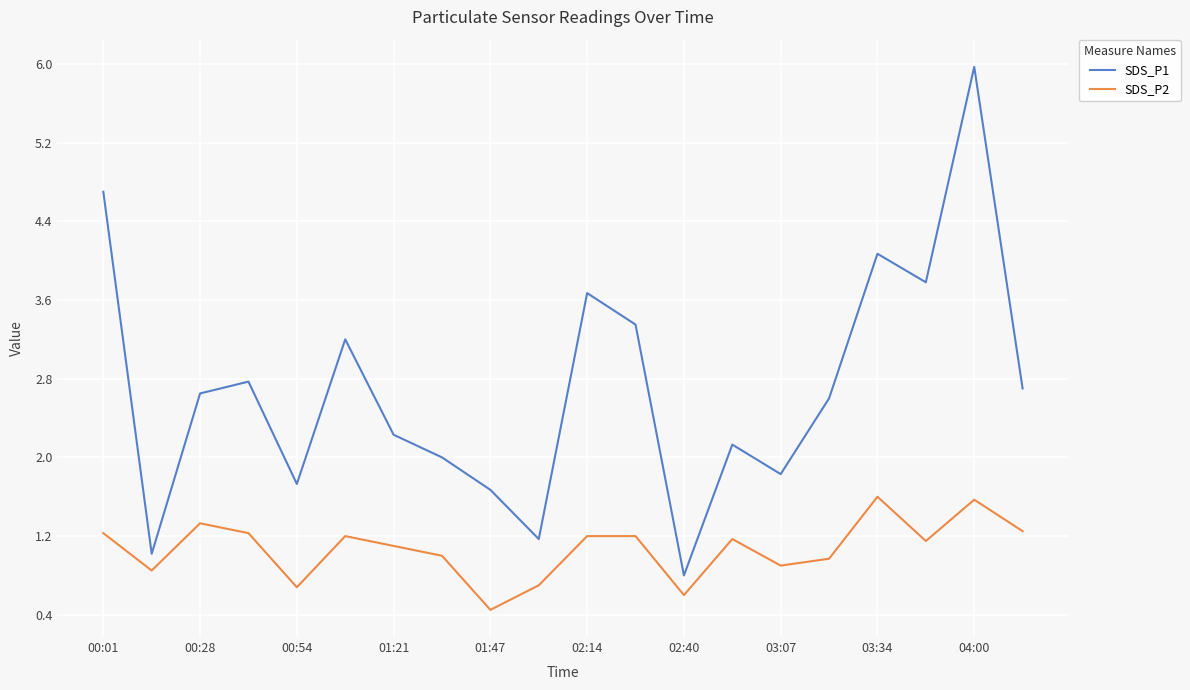

What is the difference between the maximum and minimum values in the SDS_P1 series?

5.2